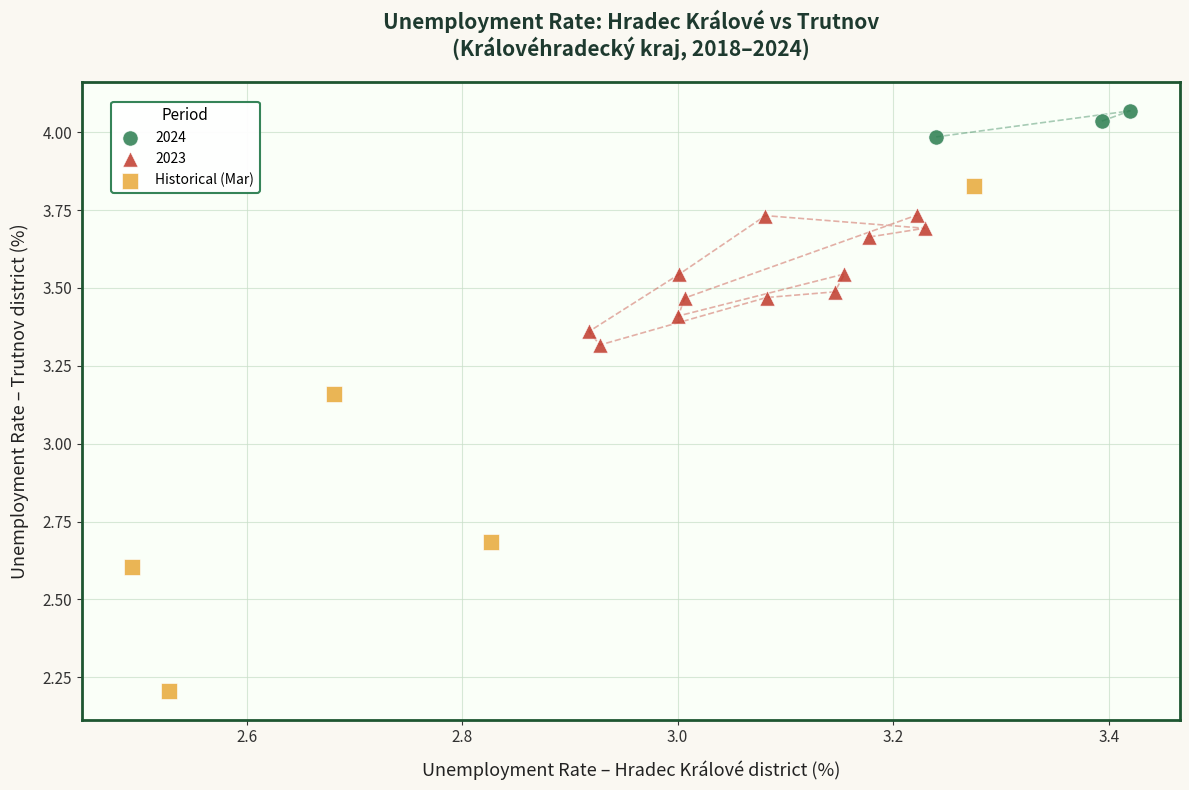

Which series has the largest Y range (max minus min)?

Historical (Mar)